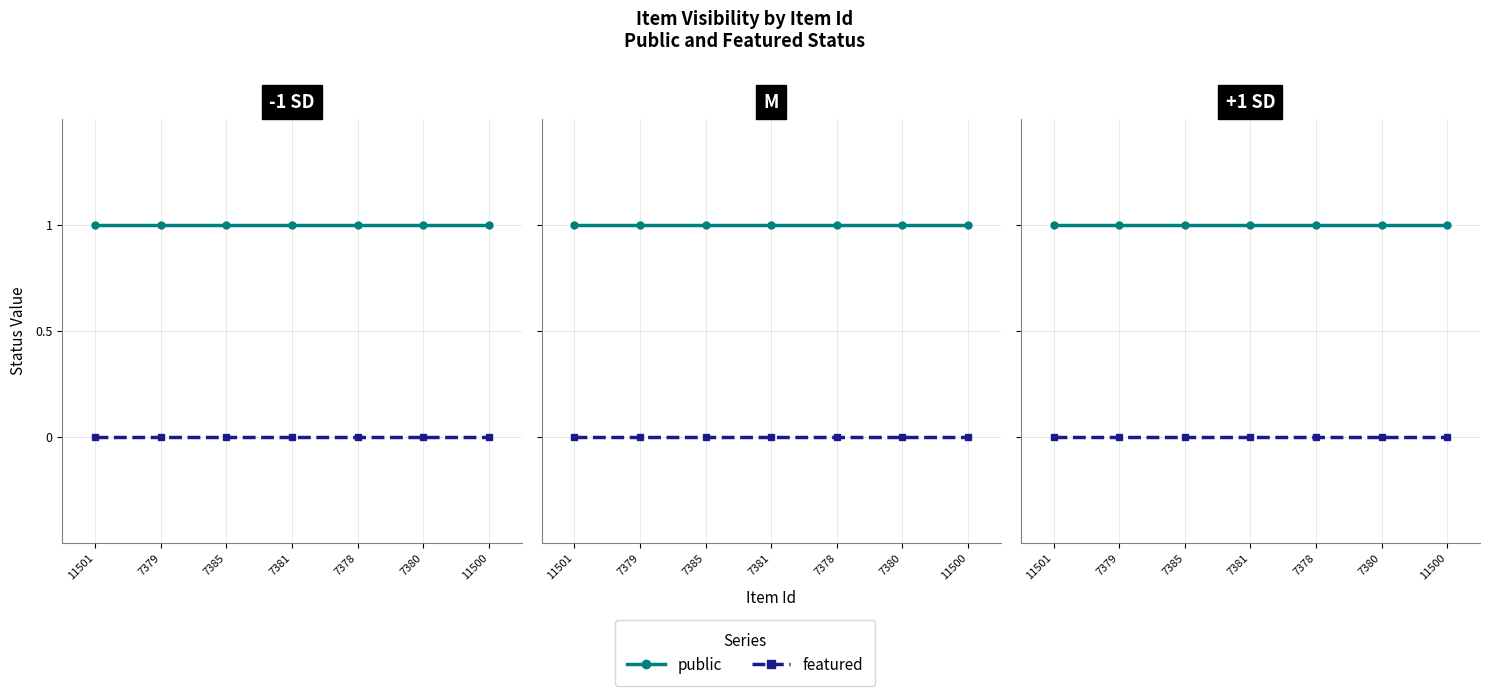

True or false: featured and public cross at least once.

False